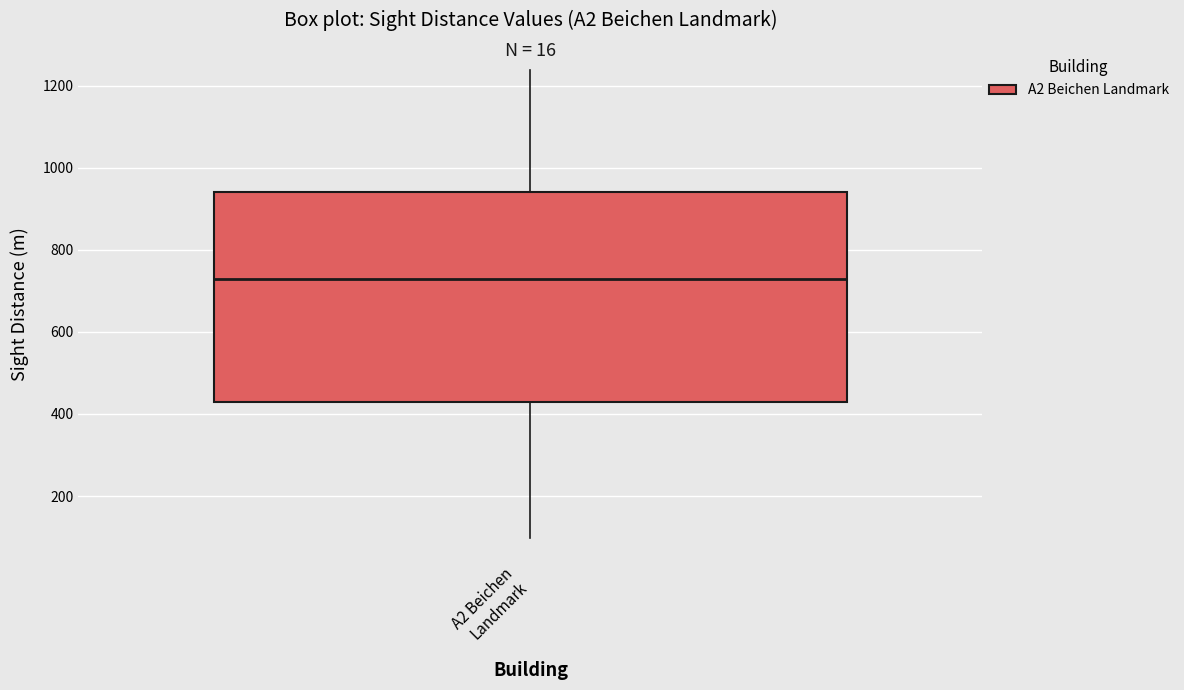

Read this box plot against the y-axis: the position of the median line, the range covered by the box, and the ends of both whiskers. The values are not printed on the chart, so give them approximately, as read against the axis.

median 720, box 420 to 940, whiskers 100 to 1240